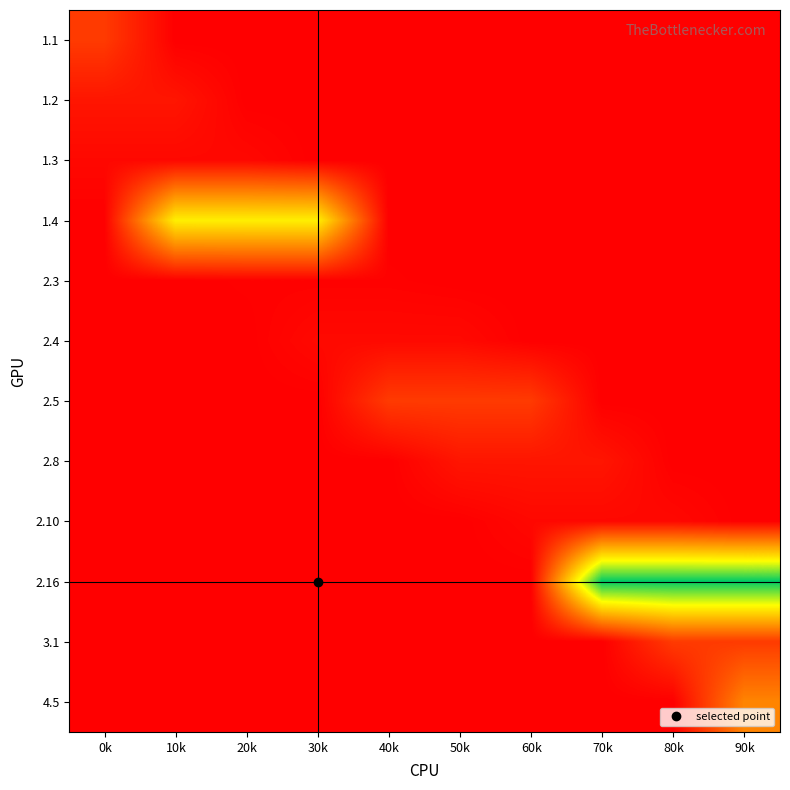

At which category is the sum across all series the highest?

90k